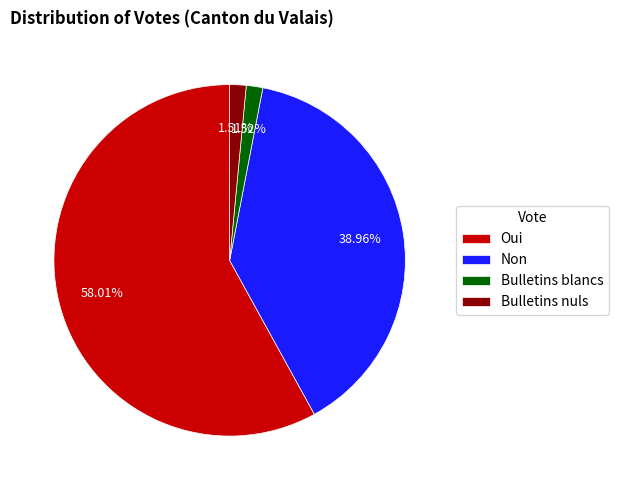

How much of the chart is everything except Oui?

42.0%